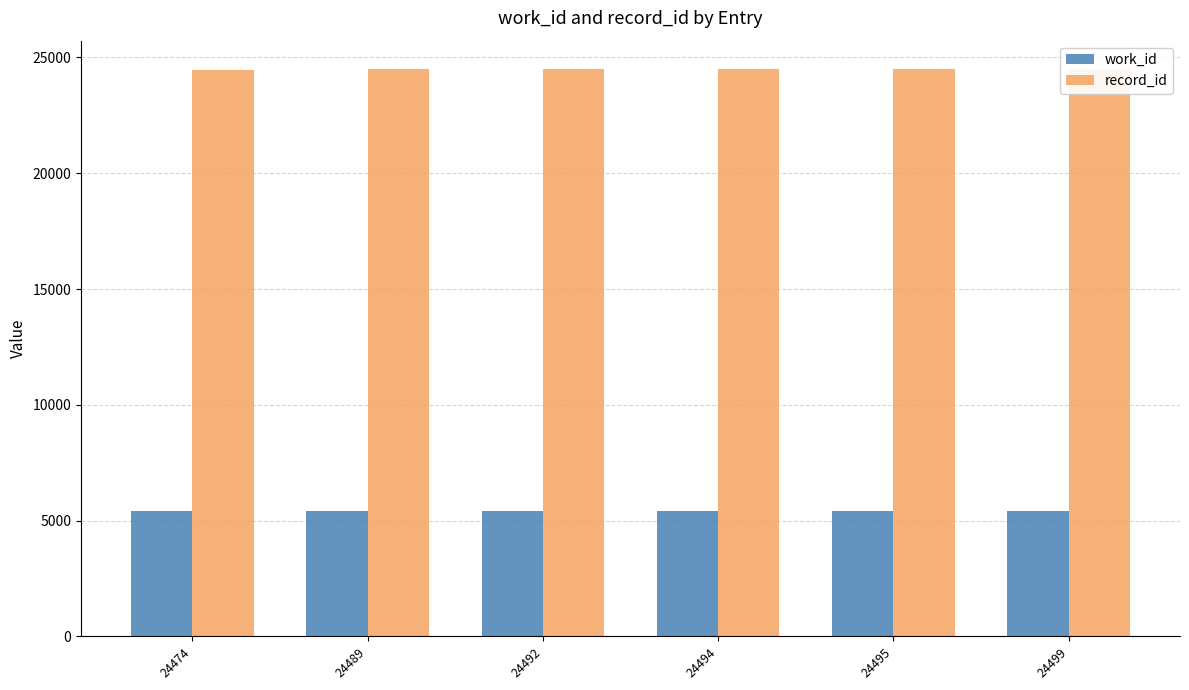

What is the sum of the record_id values at 24495 and 24489?

48984